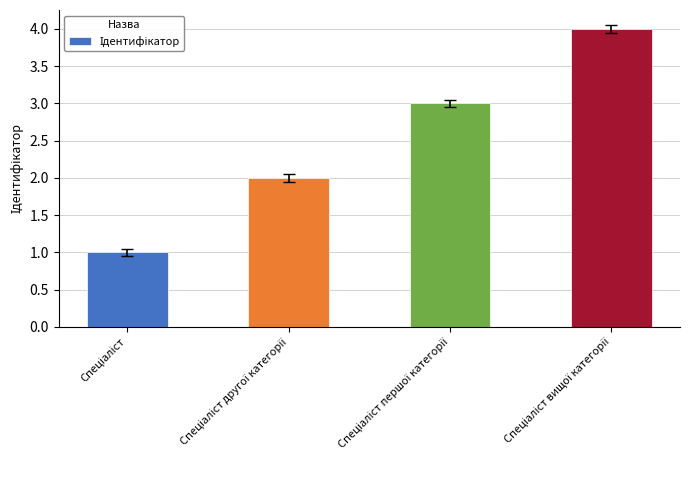

What is the maximum value shown in the chart?

4